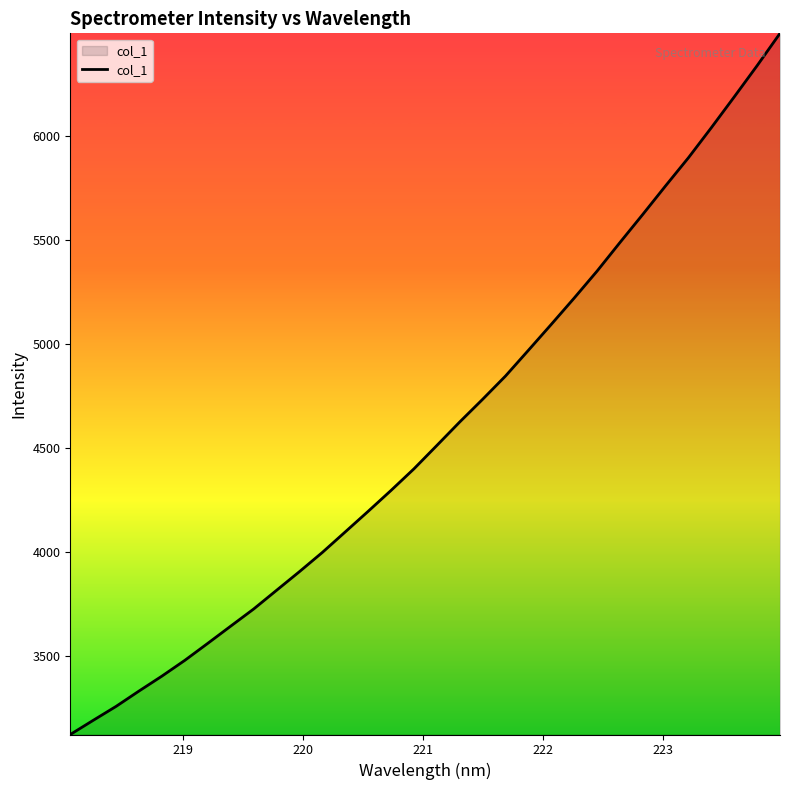

What is the greatest value displayed?

6490.6